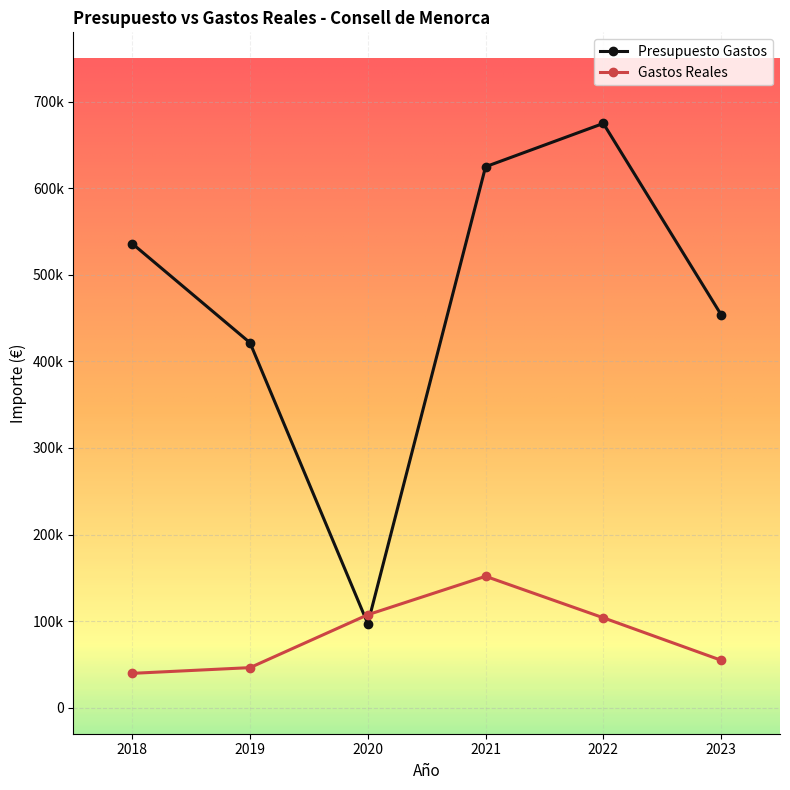

Does the chart have visible grid lines?

Yes